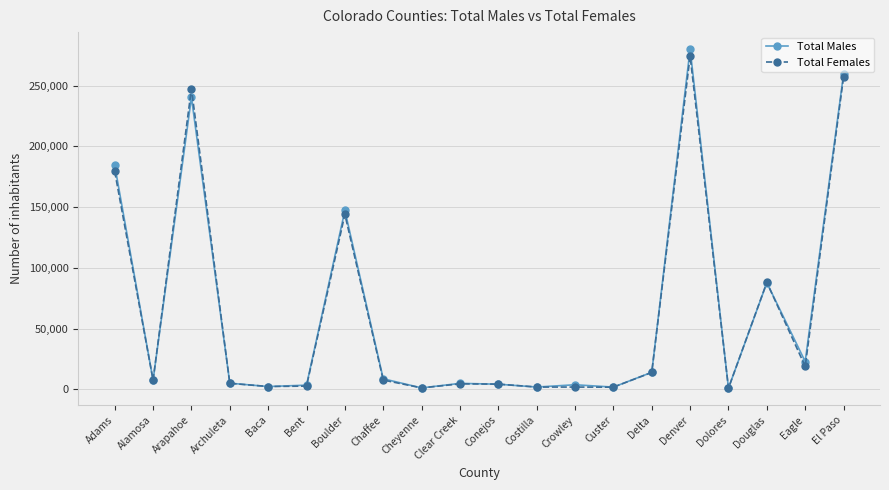

Is the value of Total Males at Boulder greater than the value of Total Females at Cheyenne?

Yes